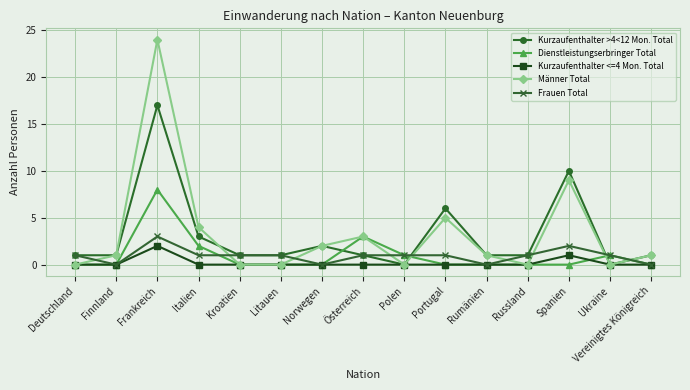

What is the average value of the Kurzaufenthalter >4<12 Mon. Total series?

3